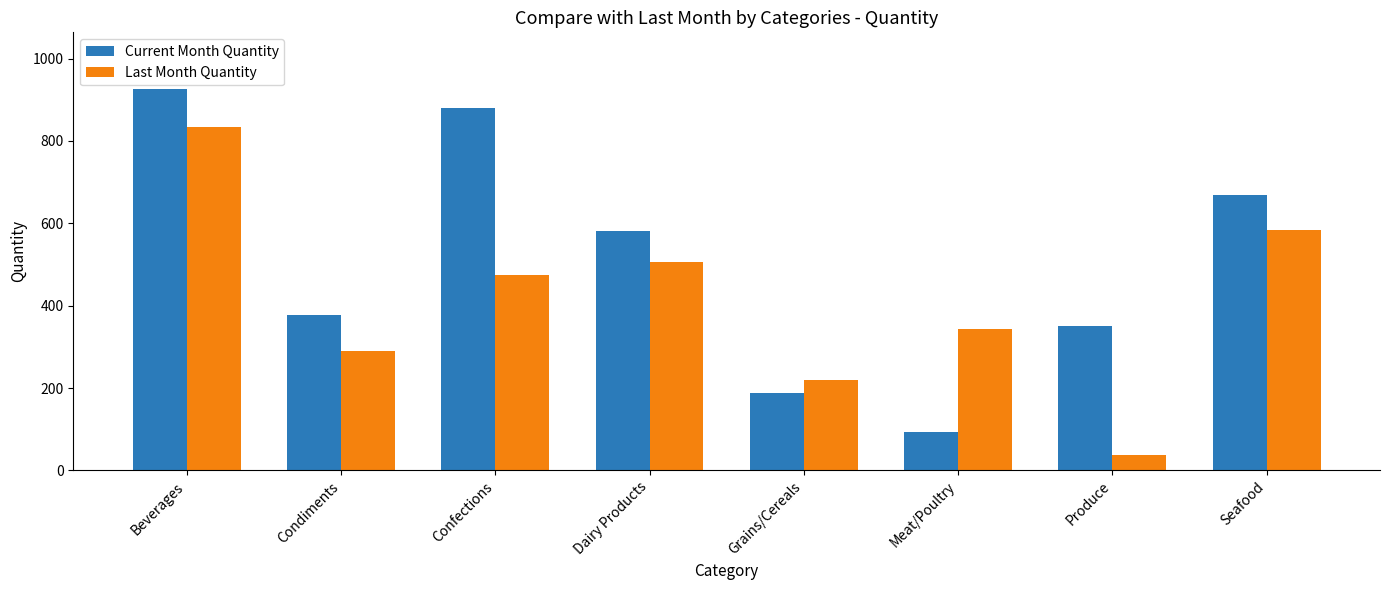

List the labels in order of Current Month Quantity value, smallest first.

Meat/Poultry, Grains/Cereals, Produce, Condiments, Dairy Products, Seafood, Confections, Beverages